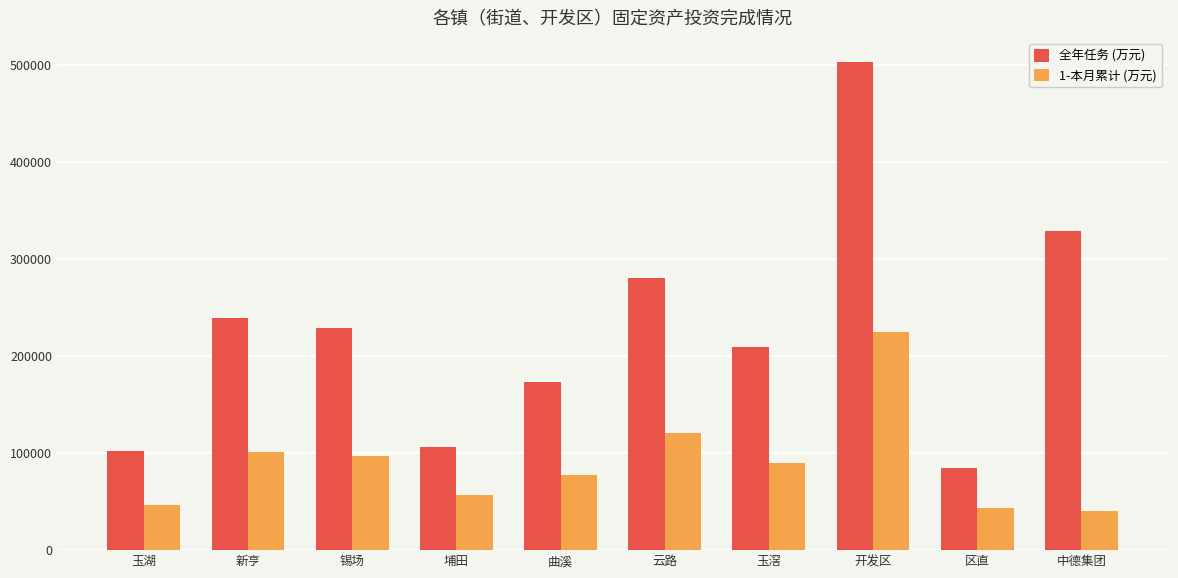

List the series in order of their overall mean, lowest first.

1-本月累计 (万元), 全年任务 (万元)